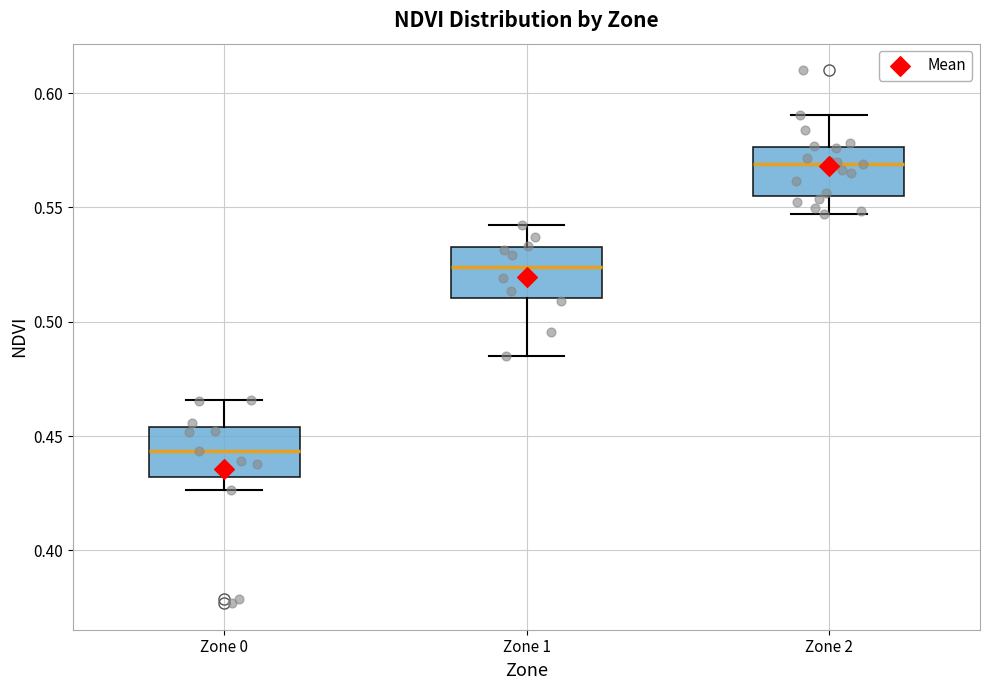

Reading left to right, read every box against the y-axis: the position of its median line, the range the box covers, and the ends of its whiskers. The values are not printed on the chart, so give them approximately, as read against the axis.

Zone 0: median 0.445, box 0.430 to 0.455, whiskers 0.425 to 0.465
Zone 1: median 0.525, box 0.510 to 0.535, whiskers 0.485 to 0.540
Zone 2: median 0.570, box 0.555 to 0.575, whiskers 0.545 to 0.590